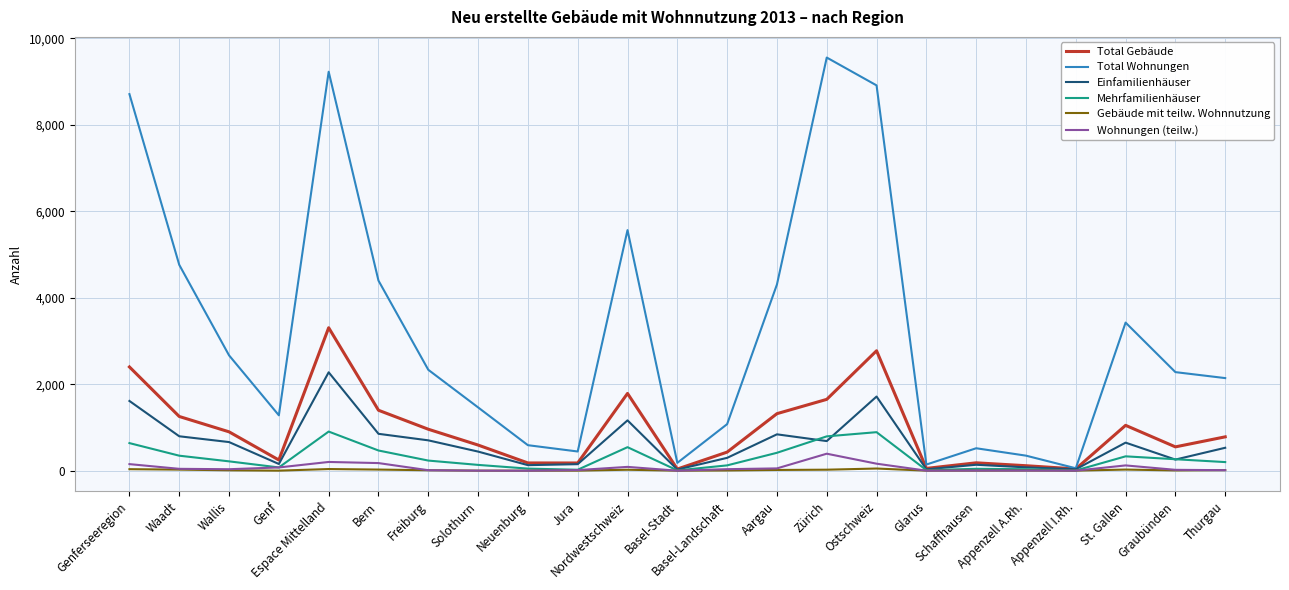

What is the maximum value for Total Wohnungen?

9557